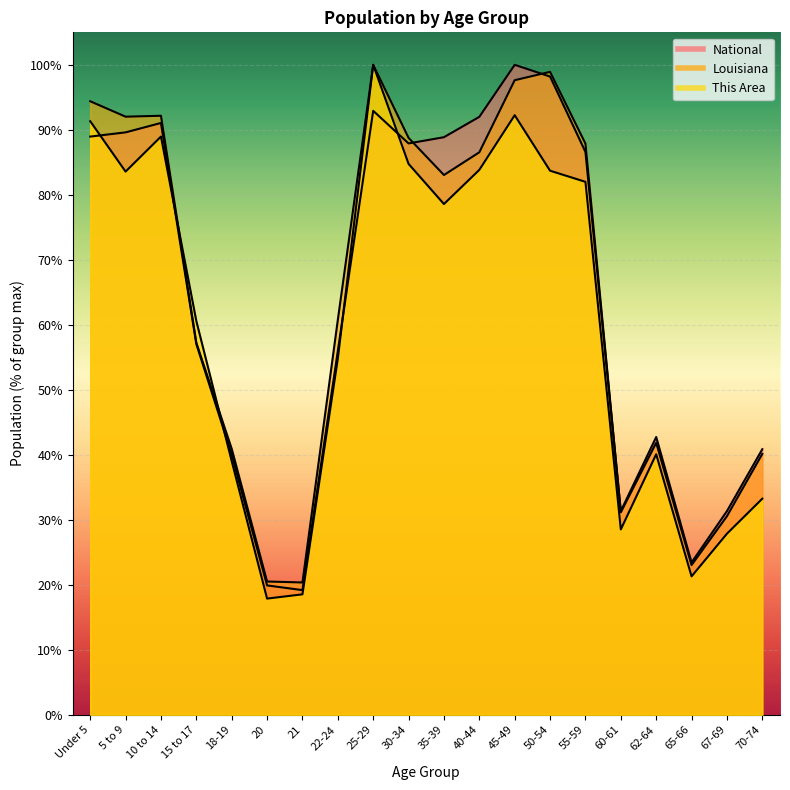

Which series has the widest spread of values?

This Area